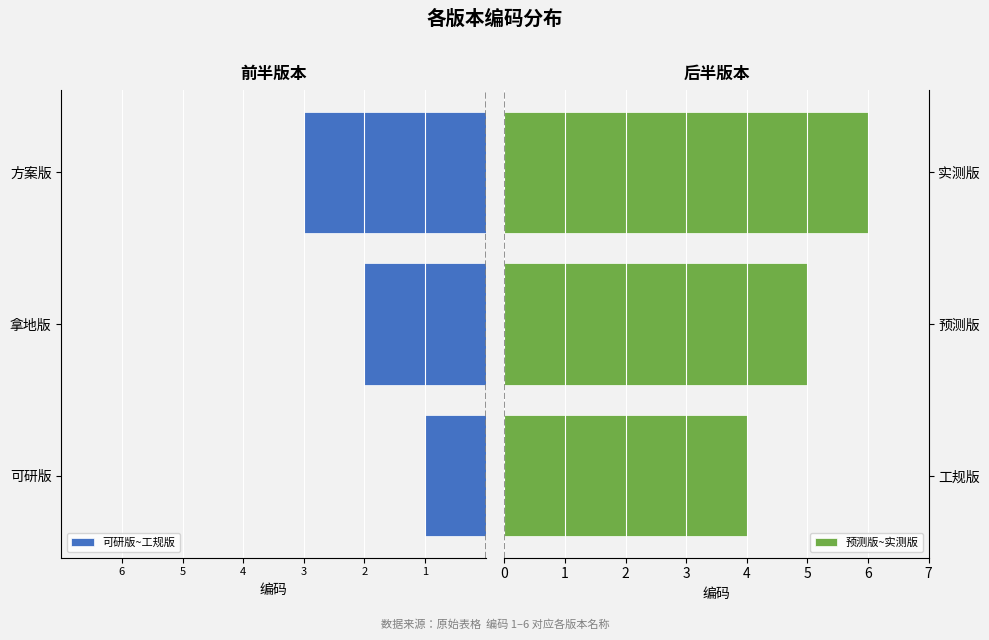

The value of 预测版~实测版 at 预测版 is 5. True or false?

True